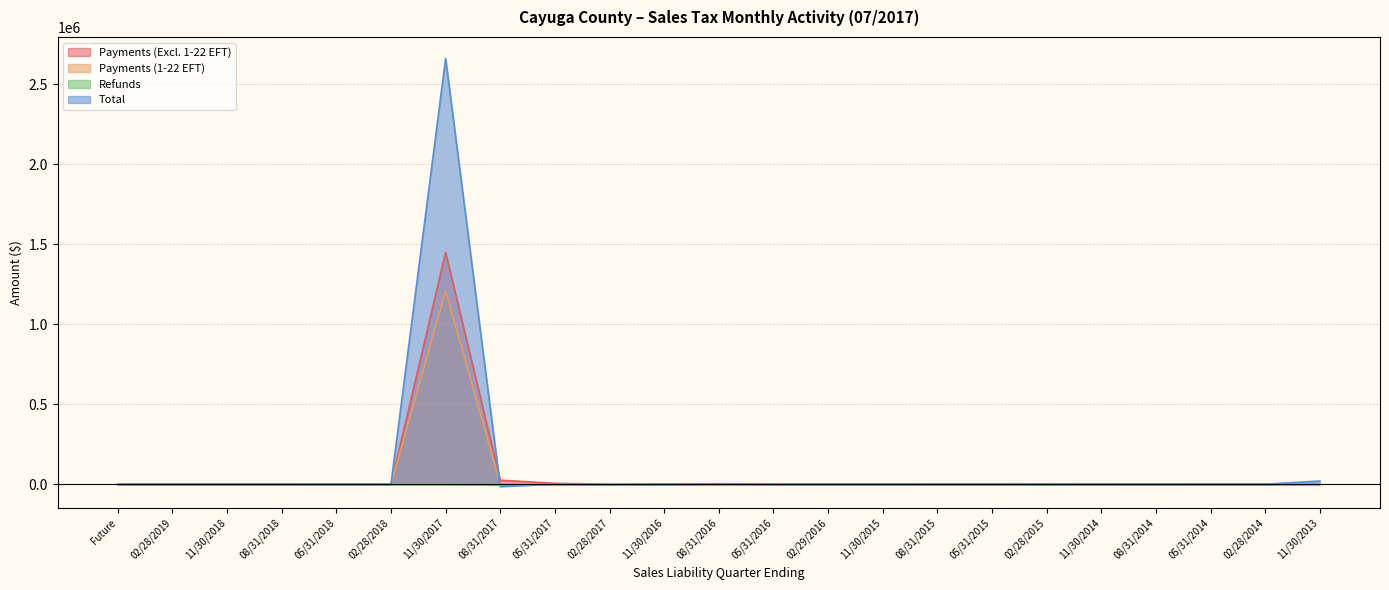

True or false: Refunds and Payments (1-22 EFT) cross at least once.

False